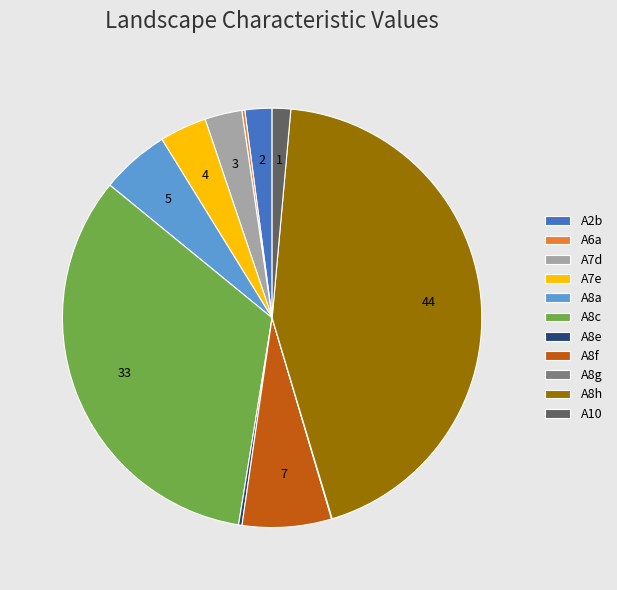

What is the ratio of the value at A8h to the value at A8c?

1.3